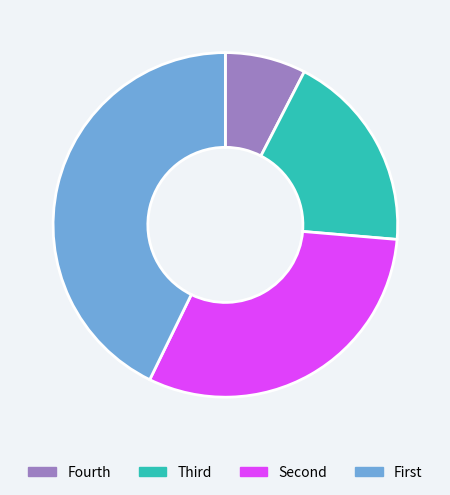

Rank the categories by value from lowest to highest.

Fourth, Third, Second, First